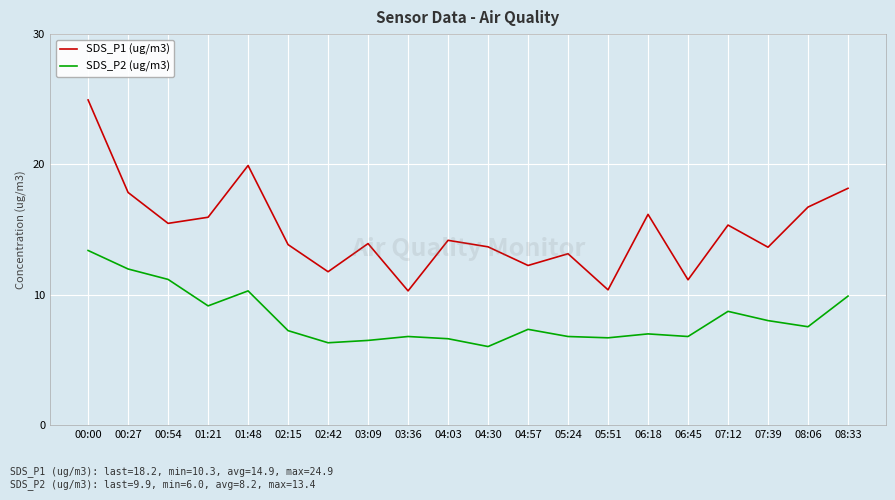

List the series in order of their peak value, lowest first.

SDS_P2 (ug/m3), SDS_P1 (ug/m3)